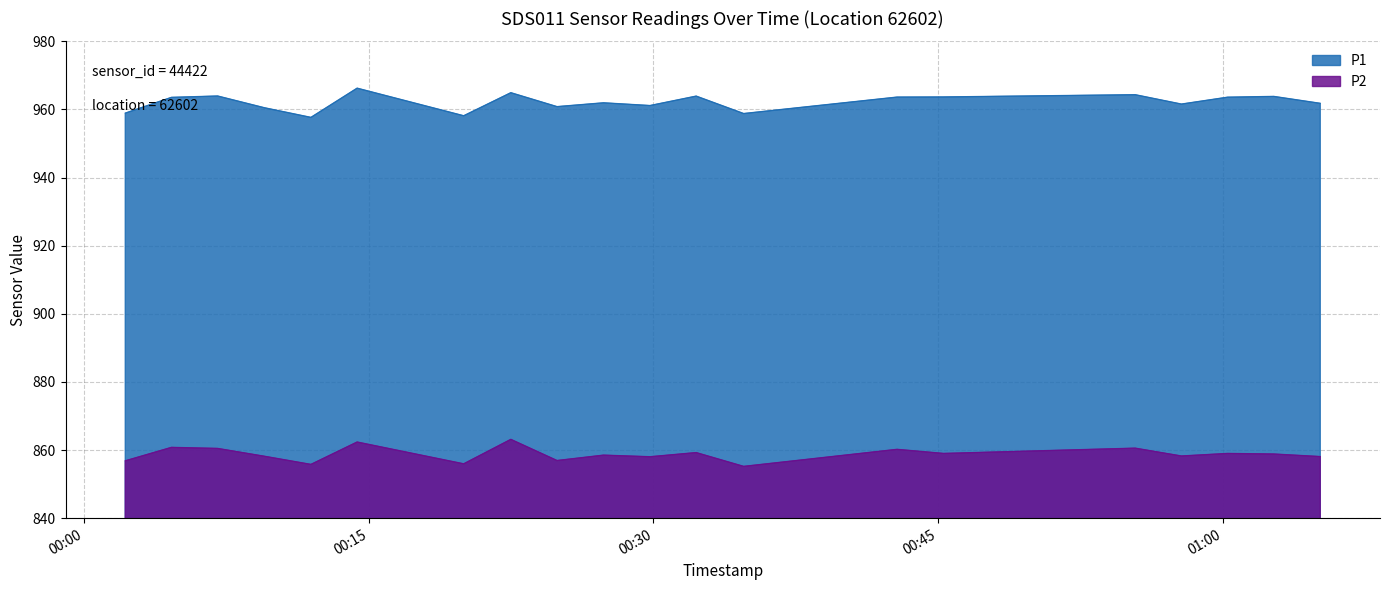

What are all the series names shown in the legend?

P1, P2